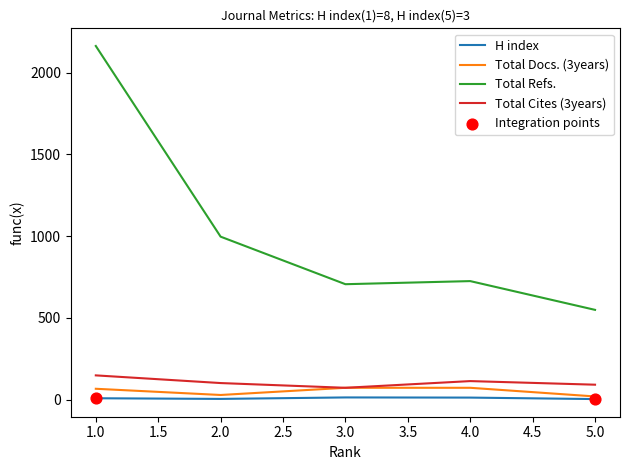

True or false: H index and Total Refs. intersect in this chart.

False